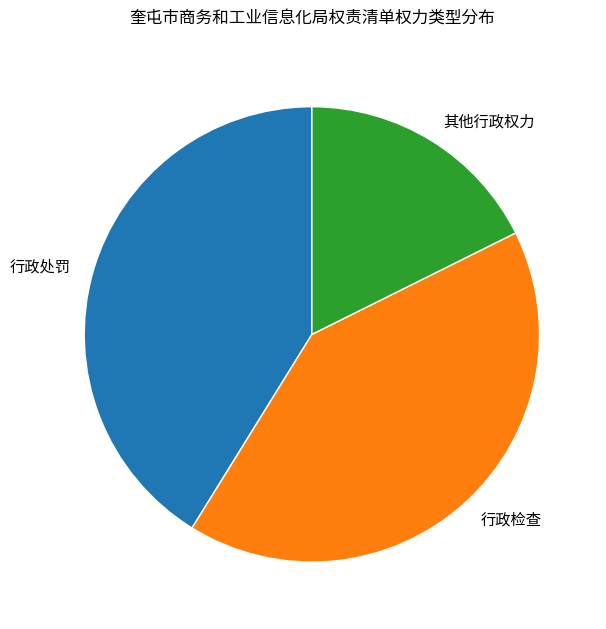

Does any single category account for the majority?

No